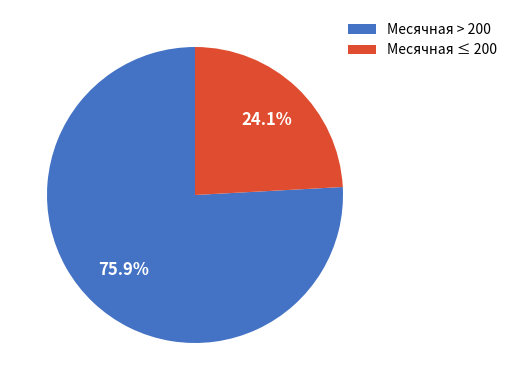

Between Месячная ≤ 200 and Месячная > 200, which is larger?

Месячная > 200